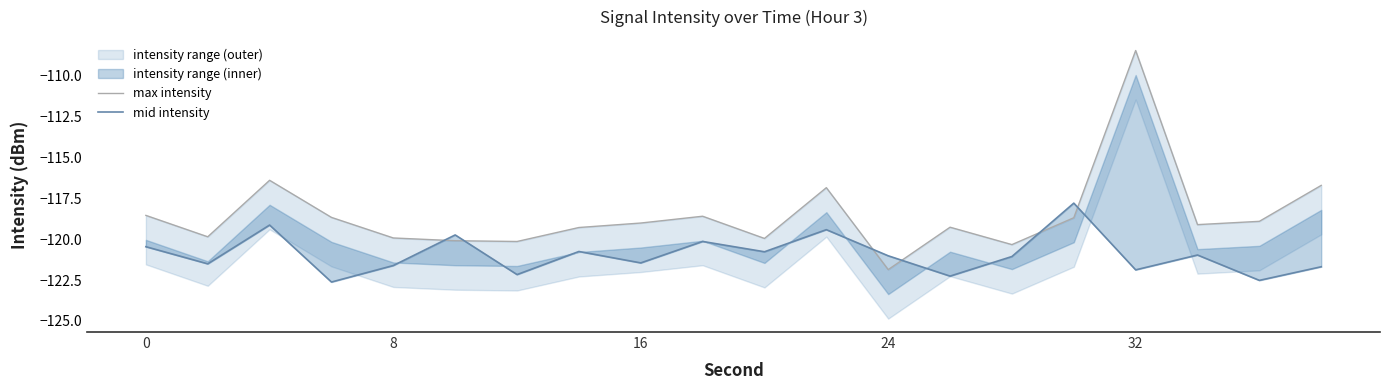

What is the sum of all mid intensity values?

-2418.8